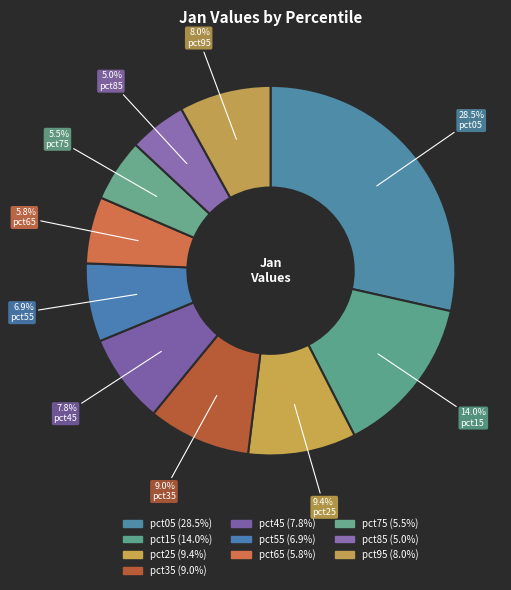

Which category has the biggest portion of the pie?

pct05